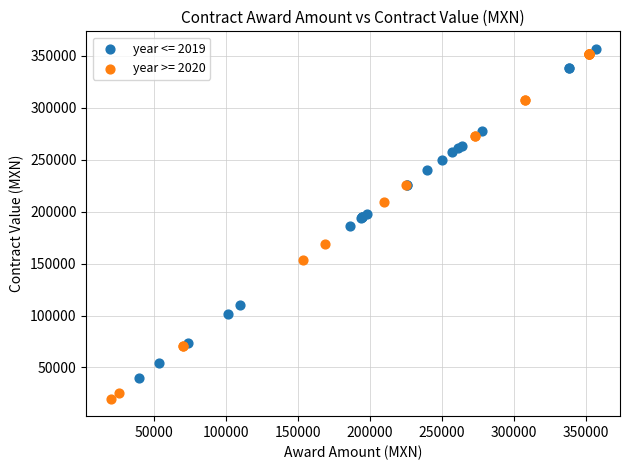

Which series contains the lowest Y value?

year >= 2020